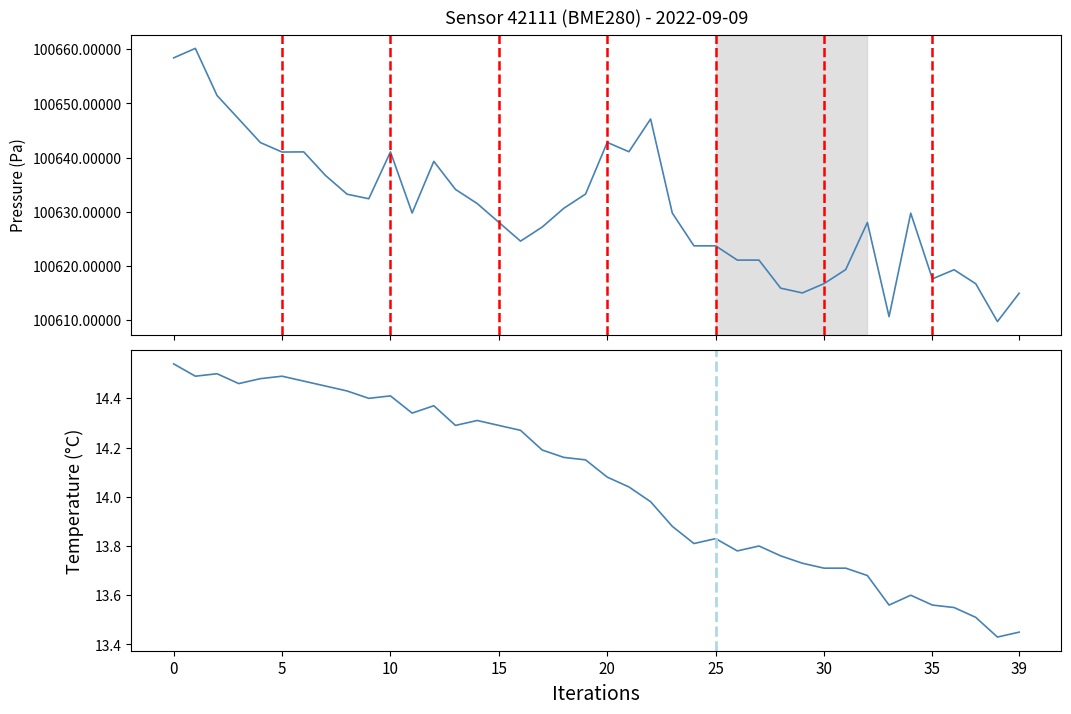

How many interior local peaks does the pressure series have?

9